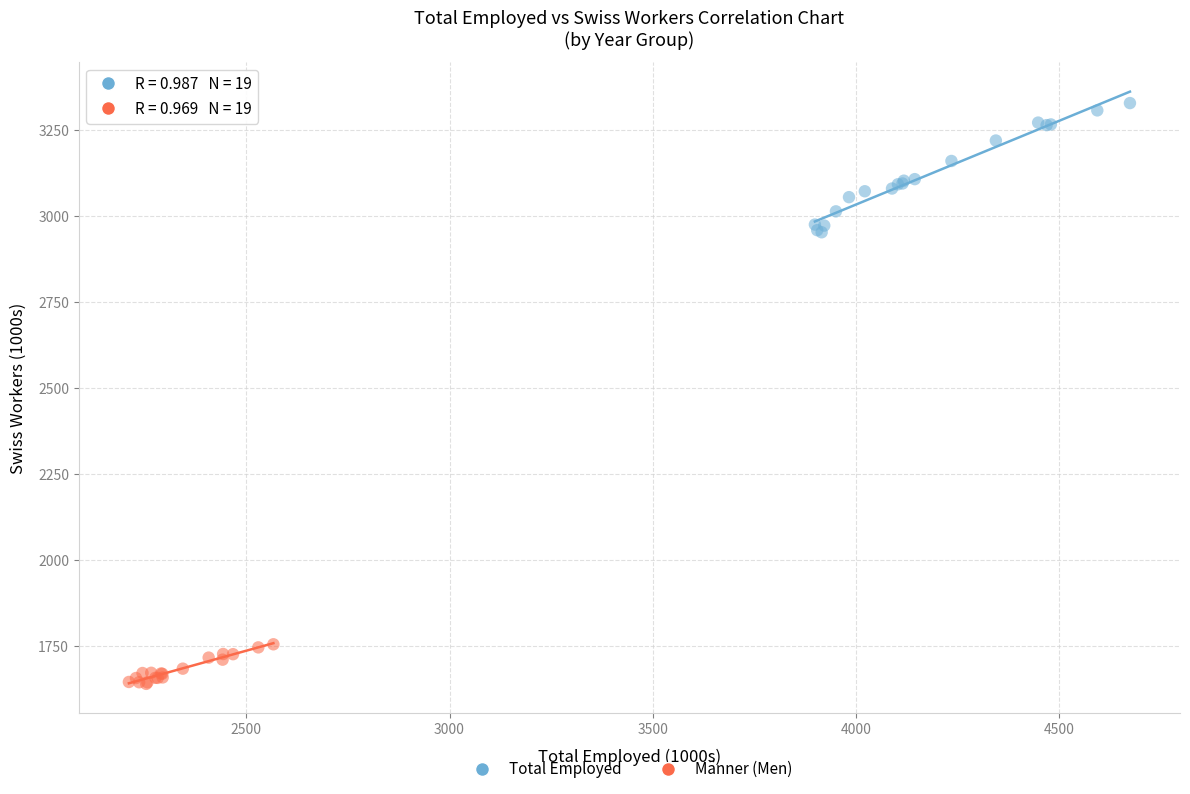

Which series contains the lowest Y value?

Männer (Men)